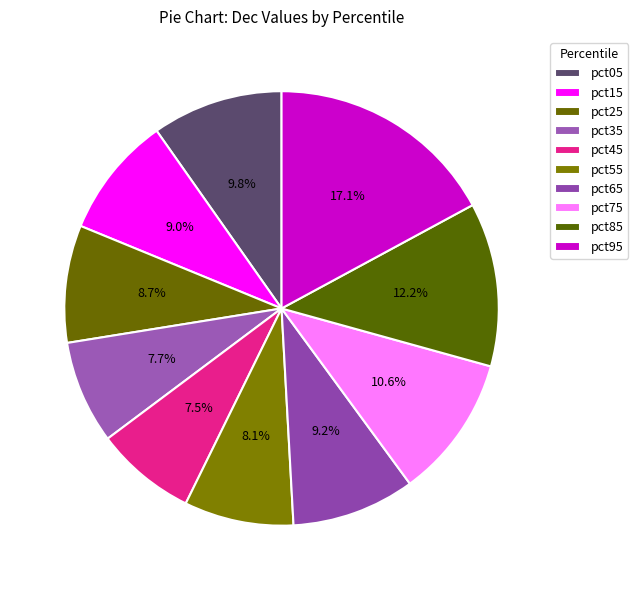

What portion of the pie excludes pct85?

87.8%